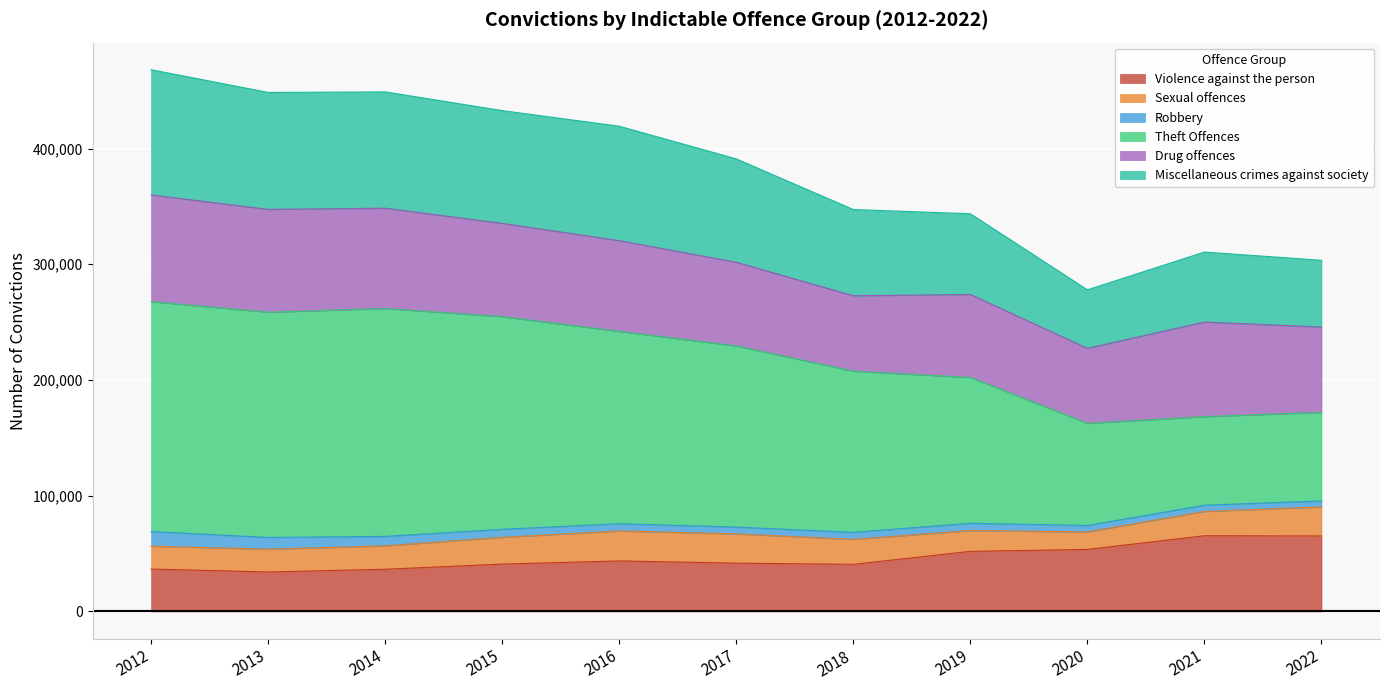

The value of Violence against the person at 2013 is 34105. True or false?

True